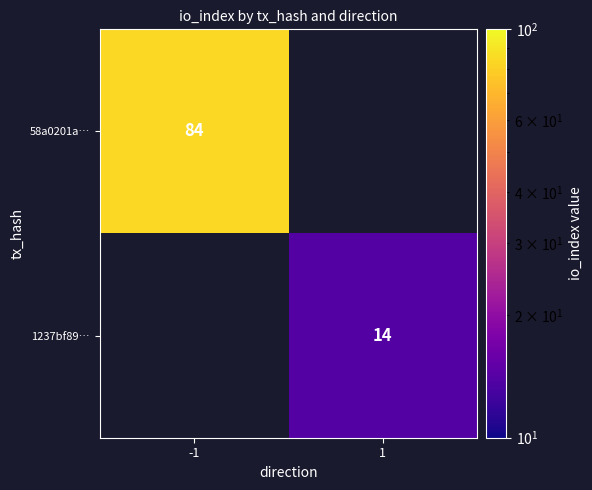

Which label corresponds to the largest value in the chart?

-1